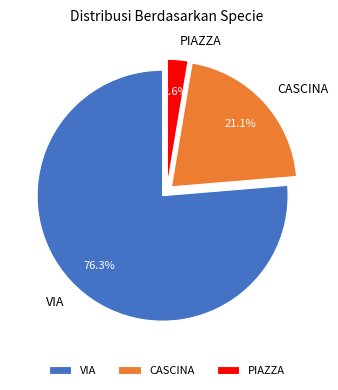

How many slices are in this pie chart?

3